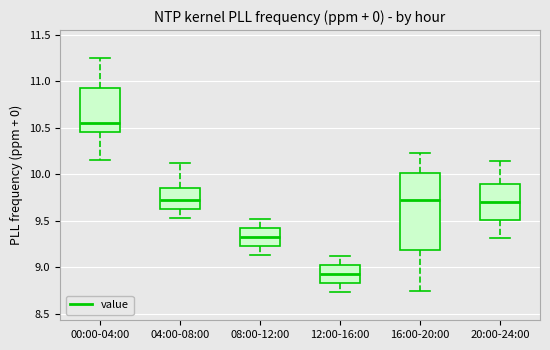

Reading left to right, read every box against the y-axis: the position of its median line, the range the box covers, and the ends of its whiskers. The values are not printed on the chart, so give them approximately, as read against the axis.

00:00-04:00: median 10.55, box 10.45 to 10.95, whiskers 10.15 to 11.25
04:00-08:00: median 9.75, box 9.65 to 9.85, whiskers 9.55 to 10.10
08:00-12:00: median 9.35, box 9.25 to 9.40, whiskers 9.15 to 9.50
12:00-16:00: median 8.95, box 8.85 to 9.00, whiskers 8.75 to 9.10
16:00-20:00: median 9.75, box 9.20 to 10.00, whiskers 8.75 to 10.25
20:00-24:00: median 9.70, box 9.50 to 9.90, whiskers 9.30 to 10.15